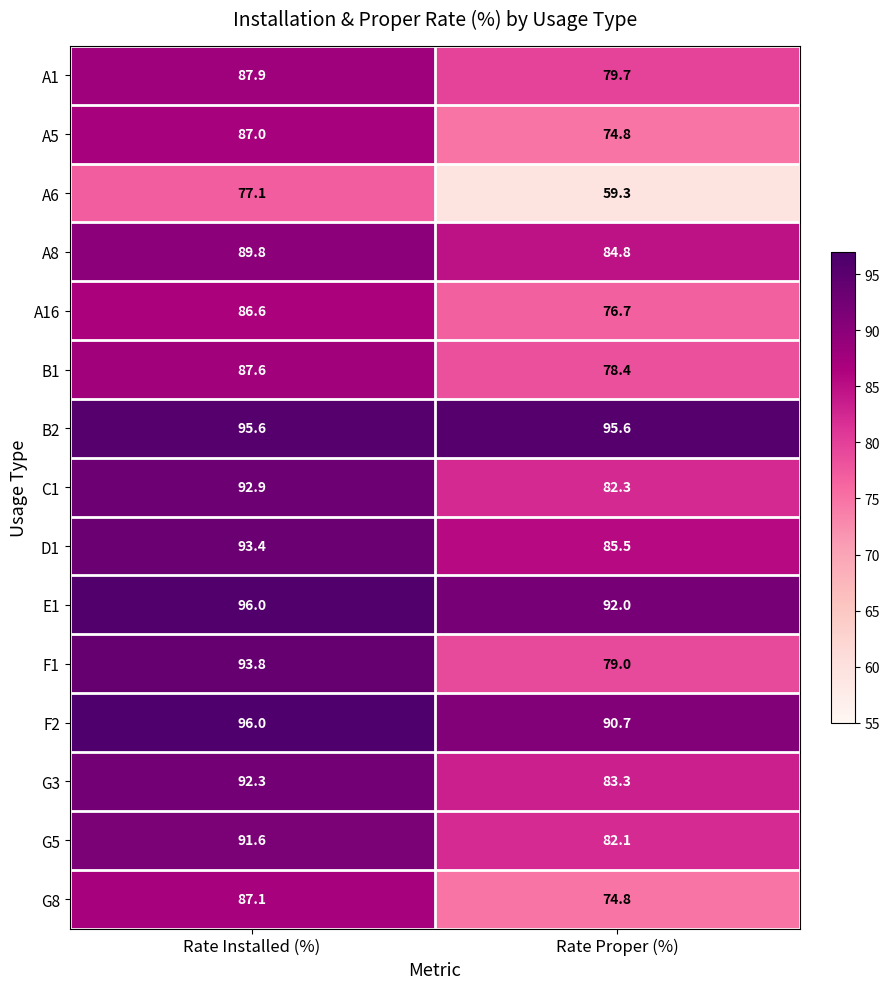

At which label does G3 reach its peak?

Rate Installed (%)